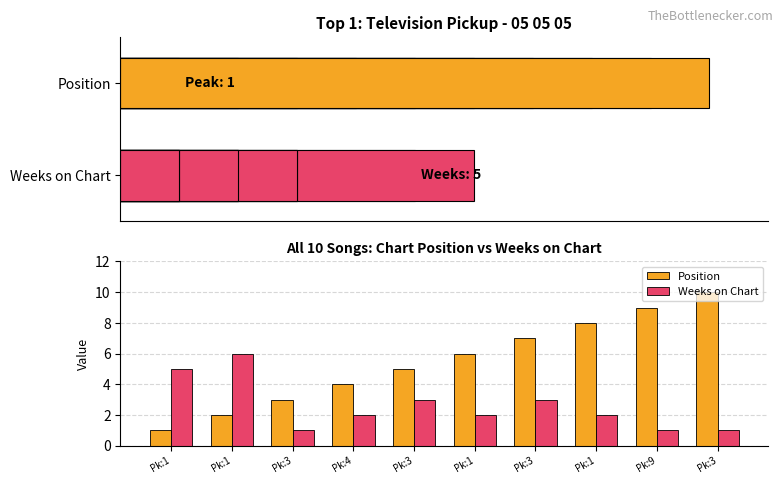

What is the difference between the second highest and second lowest values in the Position series?

7